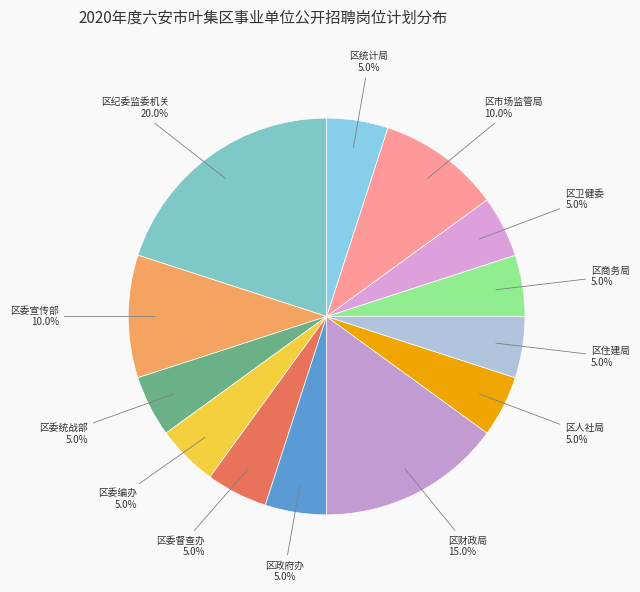

How many segments does this pie chart have?

13